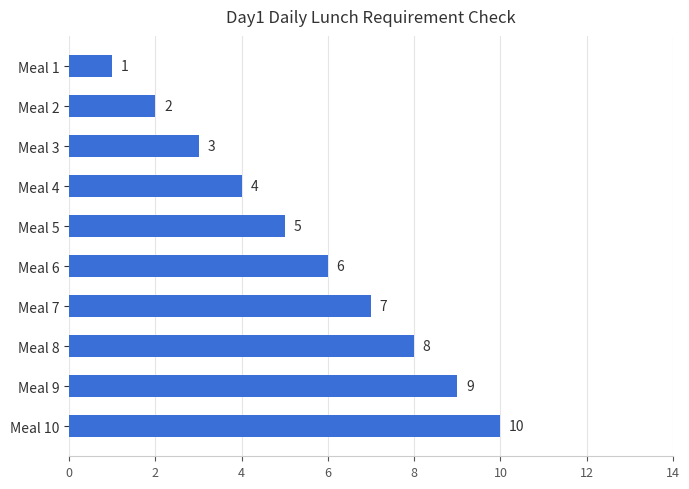

True or false: the data shows 0 at Meal 1.

False